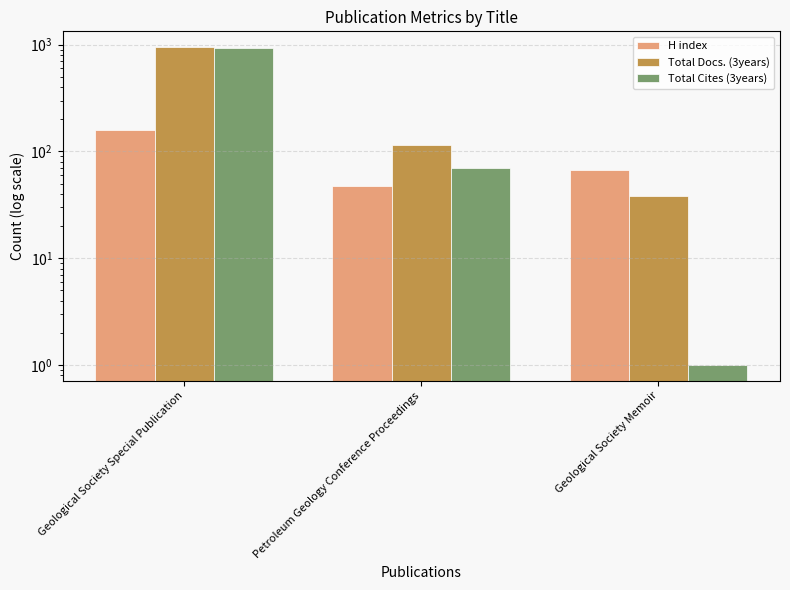

Which series has the largest total across all categories?

Total Docs. (3years)